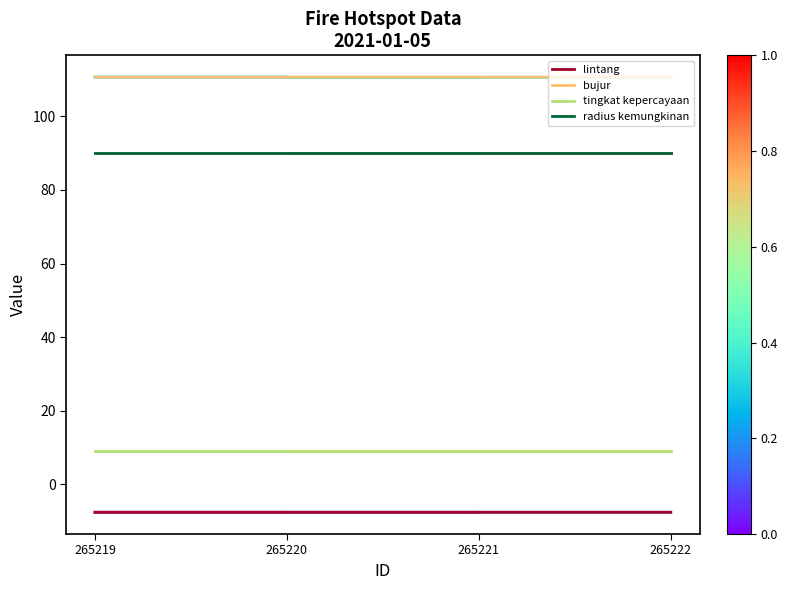

Reading left to right, list all the values displayed in this chart.

lintang: 265219=-7.6	265220=-7.6	265221=-7.6	265222=-7.6
bujur: 265219=110.6	265220=110.6	265221=110.6	265222=110.6
tingkat kepercayaan: 265219=9.0	265220=9.0	265221=9.0	265222=9.0
radius kemungkinan: 265219=90.0	265220=90.0	265221=90.0	265222=90.0